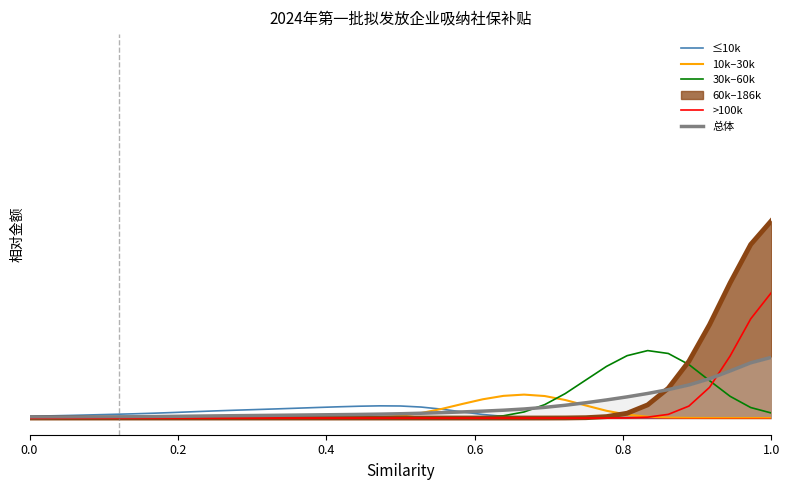

True or false: >100k and 总体 intersect in this chart.

True